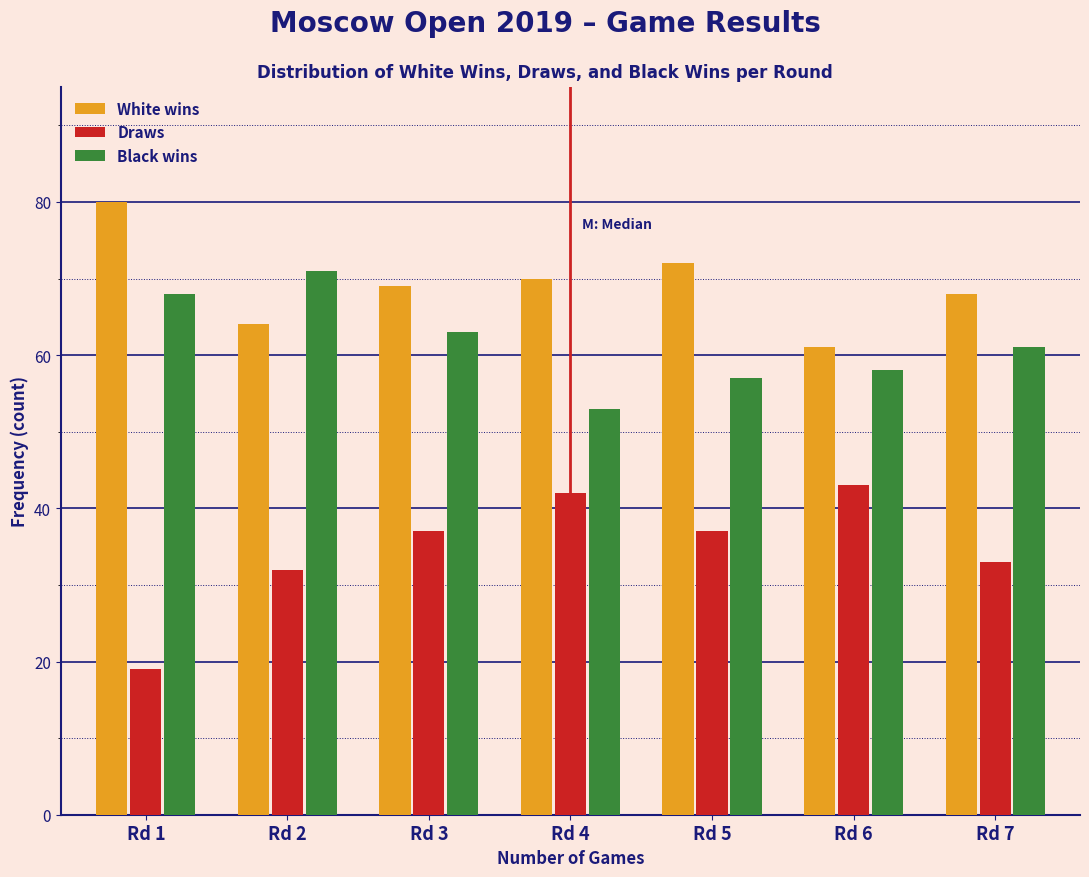

Reading left to right, what are all the values shown in this chart?

White wins: 80	64	69	70	72	61	68
Draws: 19	32	37	42	37	43	33
Black wins: 68	71	63	53	57	58	61